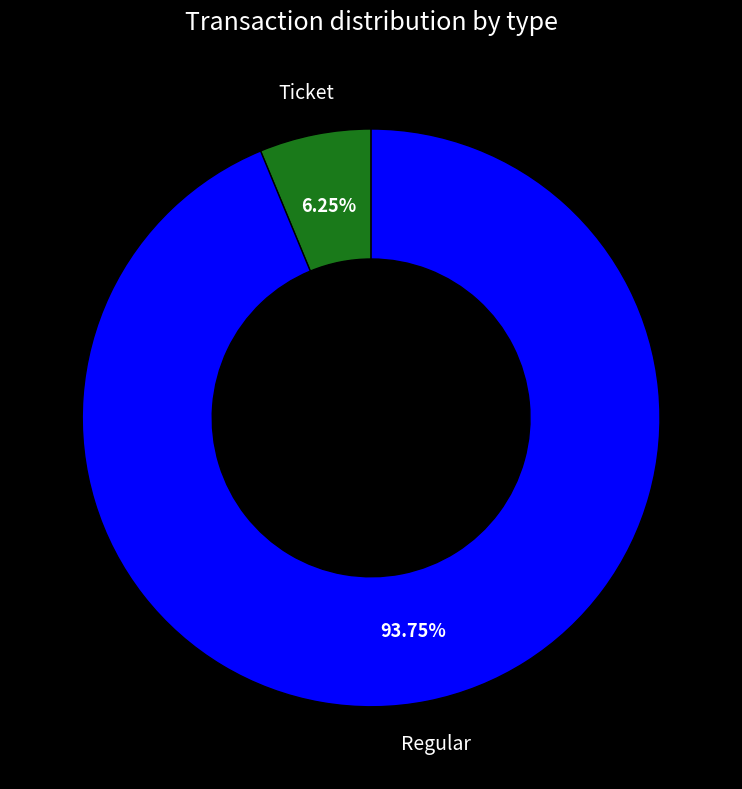

Is there any slice that represents more than half of the pie?

Yes